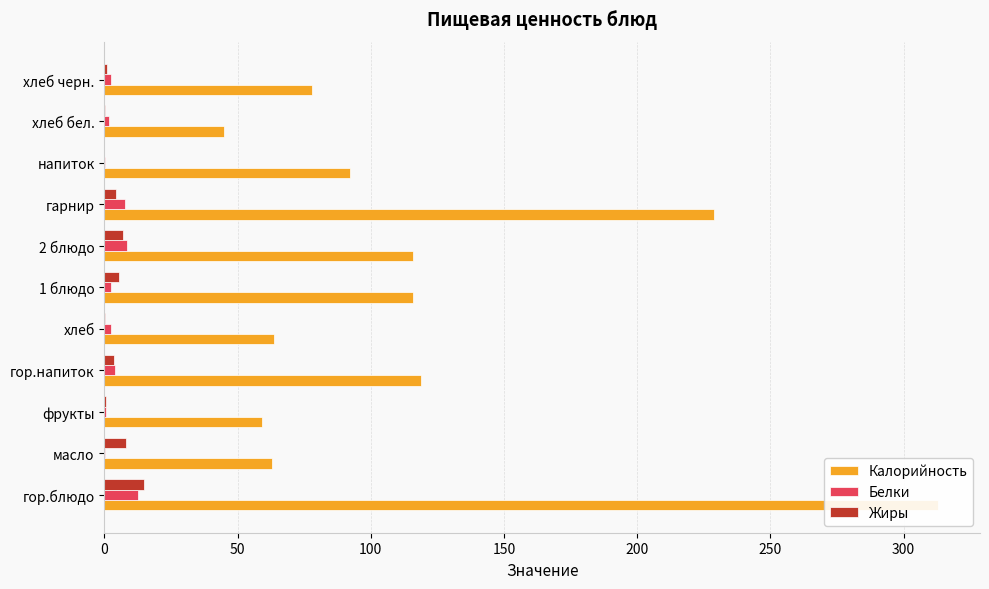

How many distinct data groups are displayed?

3